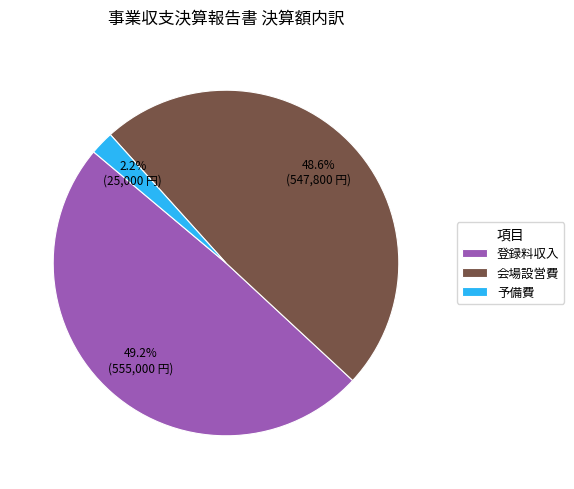

Is there a majority slice in this chart?

No